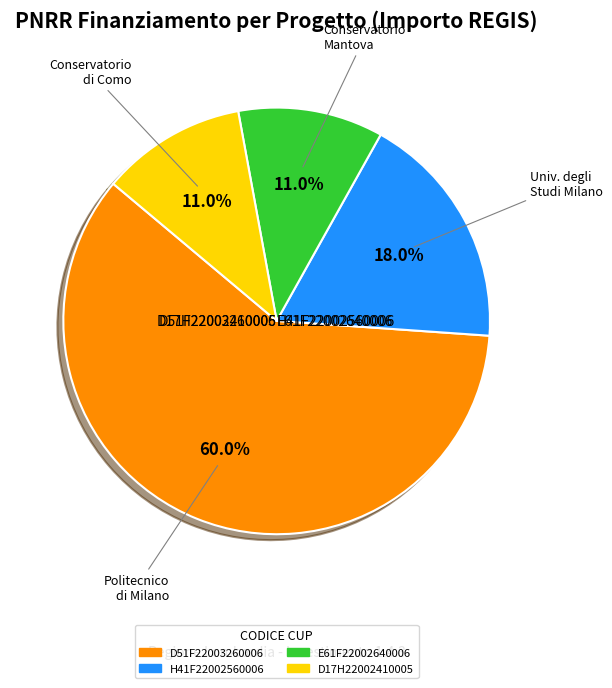

Do H41F22002560006 and D51F22003260006 together represent more than half of the pie?

Yes